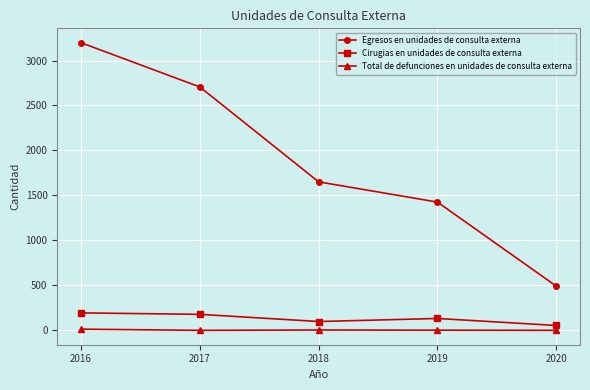

Which series has the largest range (max minus min)?

Egresos en unidades de consulta externa